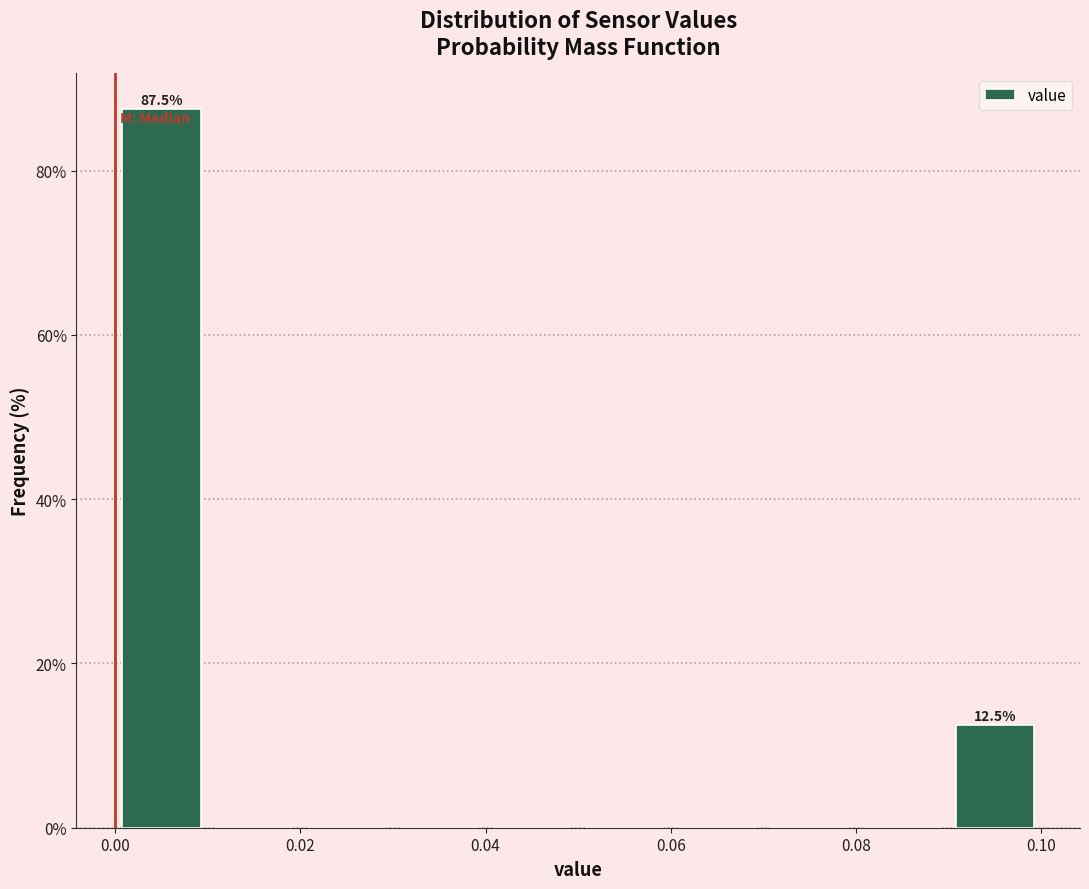

Which range on the x-axis has the tallest bar?

0.00 to 0.01